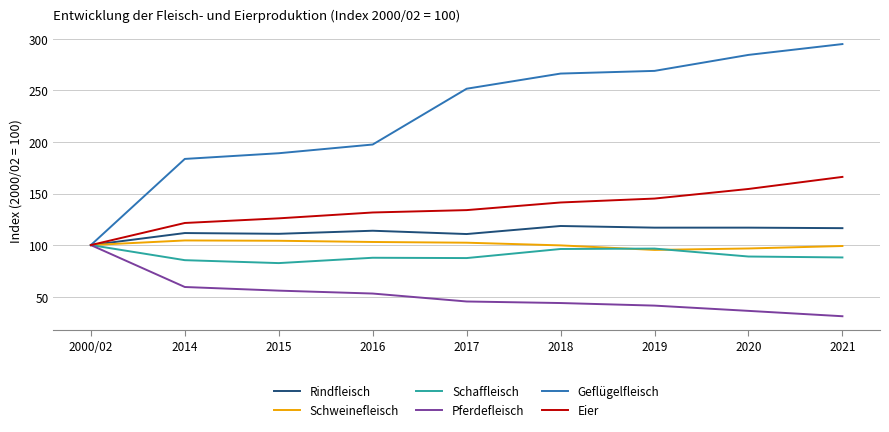

The Pferdefleisch series shows 15.6 at 2016. True or false?

False